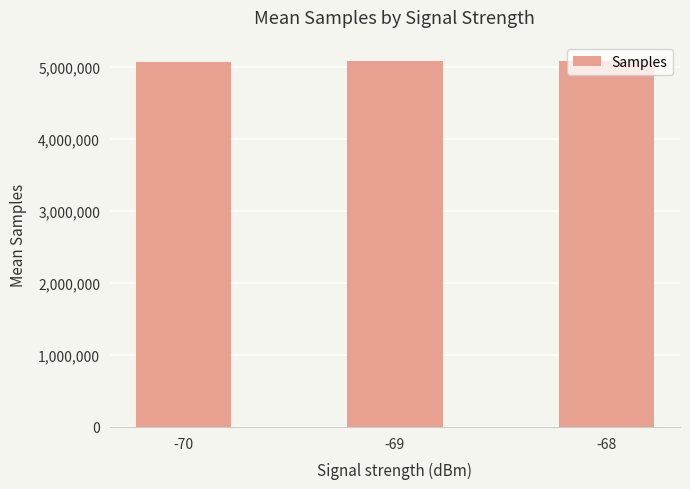

At which label is the value closest to 5075177?

-69